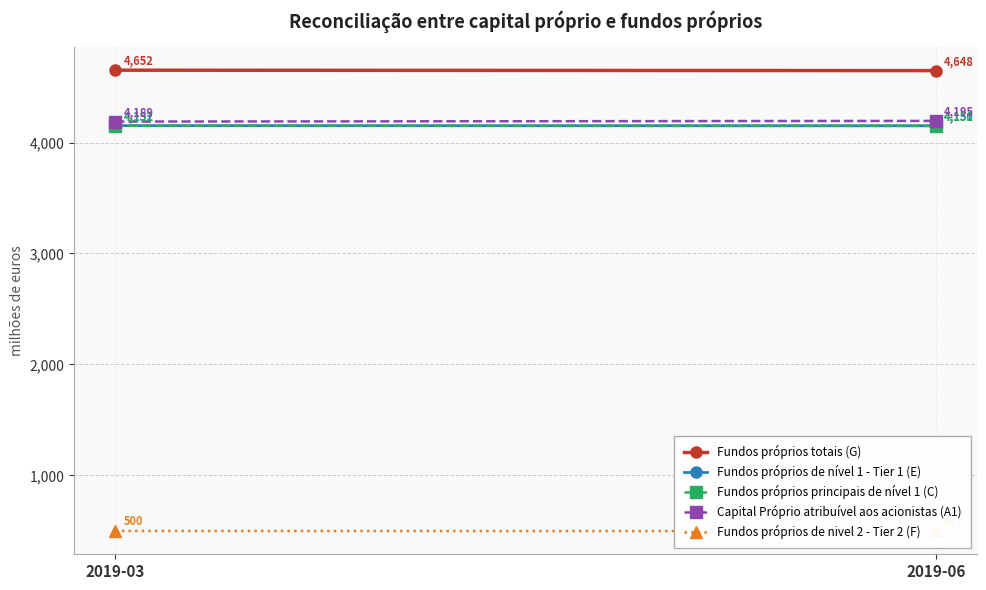

How many Fundos próprios de nível 1 - Tier 1 (E) values are between 4151 and 4152?

2